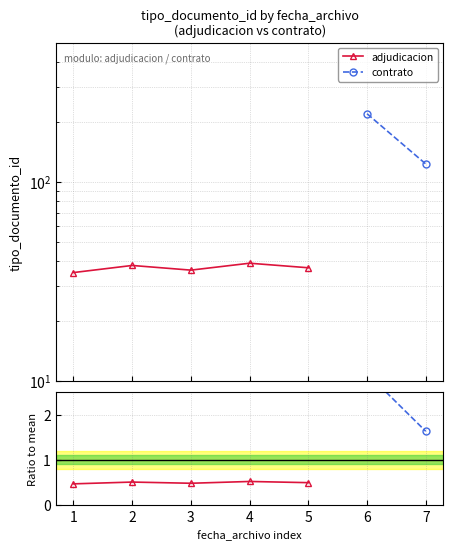

Where is the first local maximum?

2